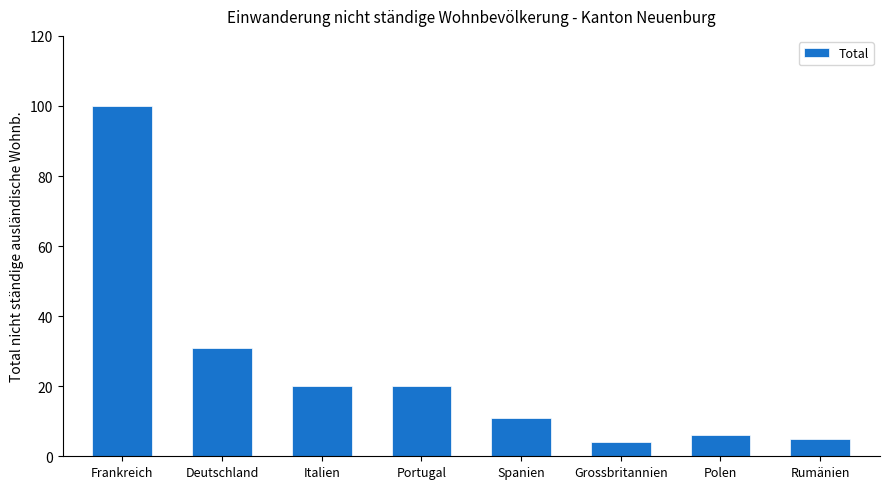

What is the average value?

25